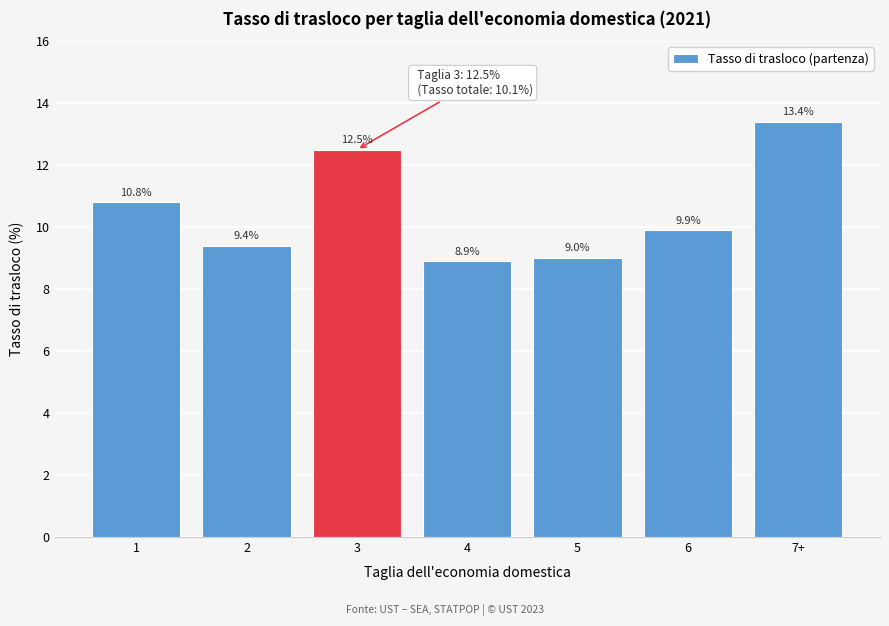

Reading left to right, transcribe all the data shown in this chart.

10.8	9.4	12.5	8.9	9.0	9.9	13.4